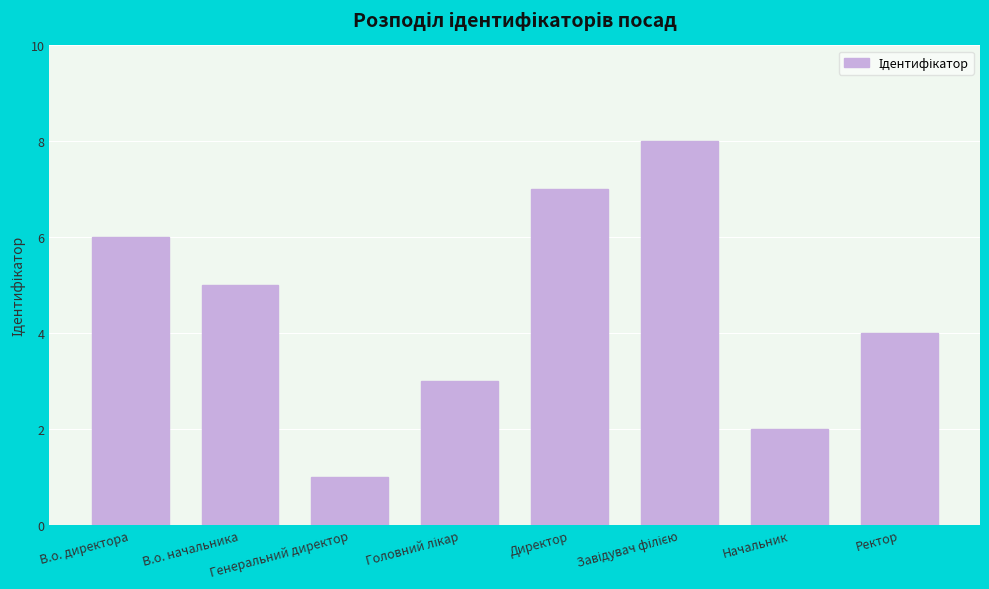

At which label is the value closest to 4?

Ректор